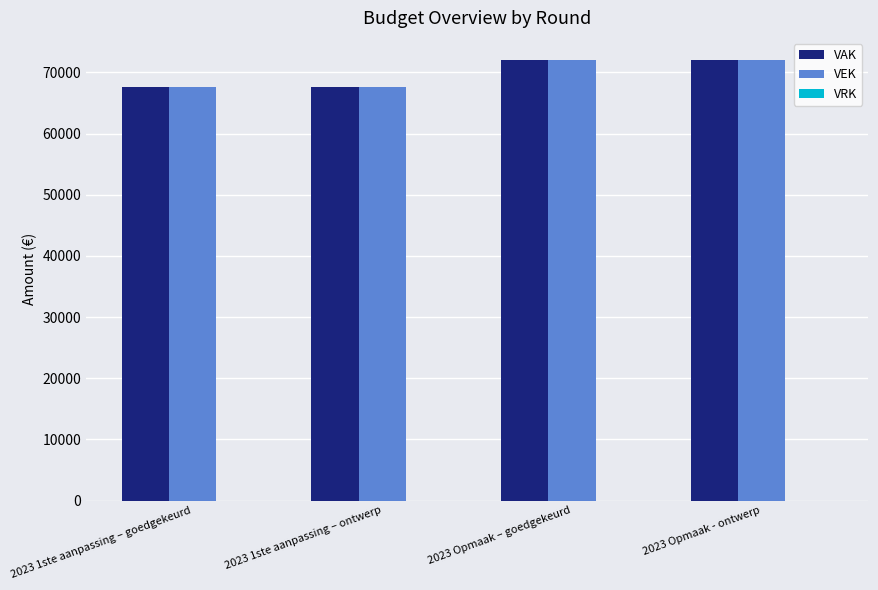

Is the value of VAK at 2023 Opmaak - ontwerp greater than the value of VEK at 2023 1ste aanpassing – ontwerp?

Yes